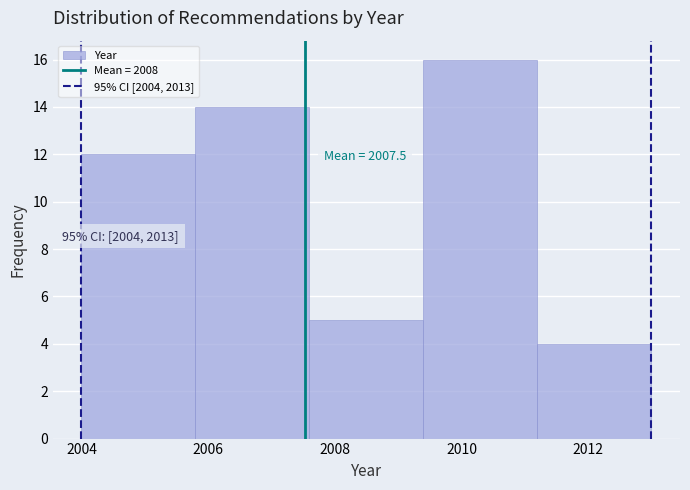

Over which range of the x-axis is the bar tallest?

2009.4 to 2011.2